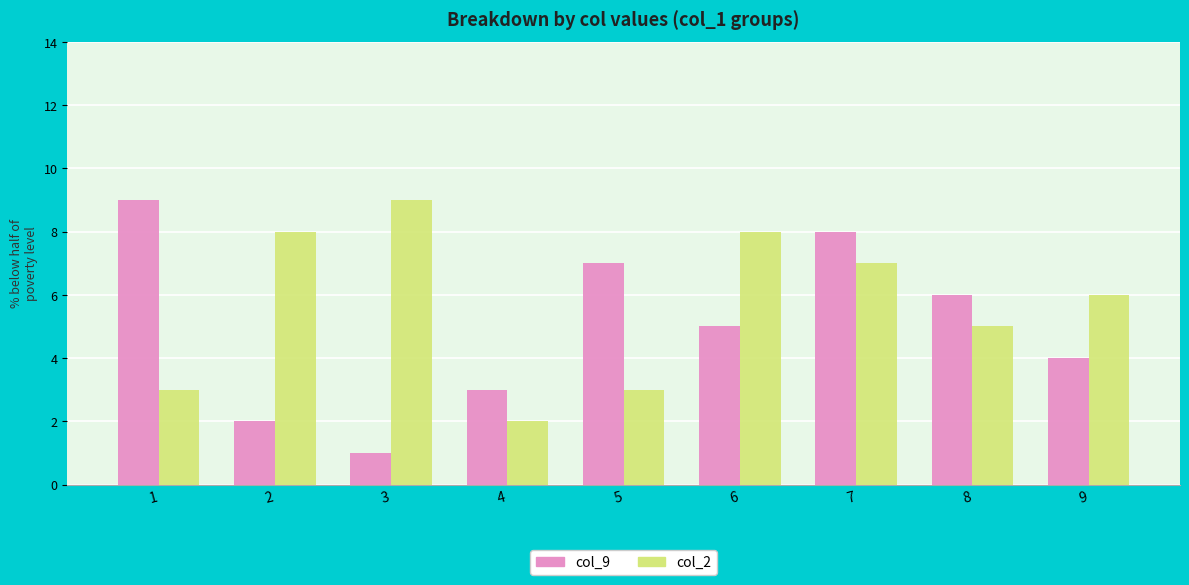

How many bars are there in total?

18